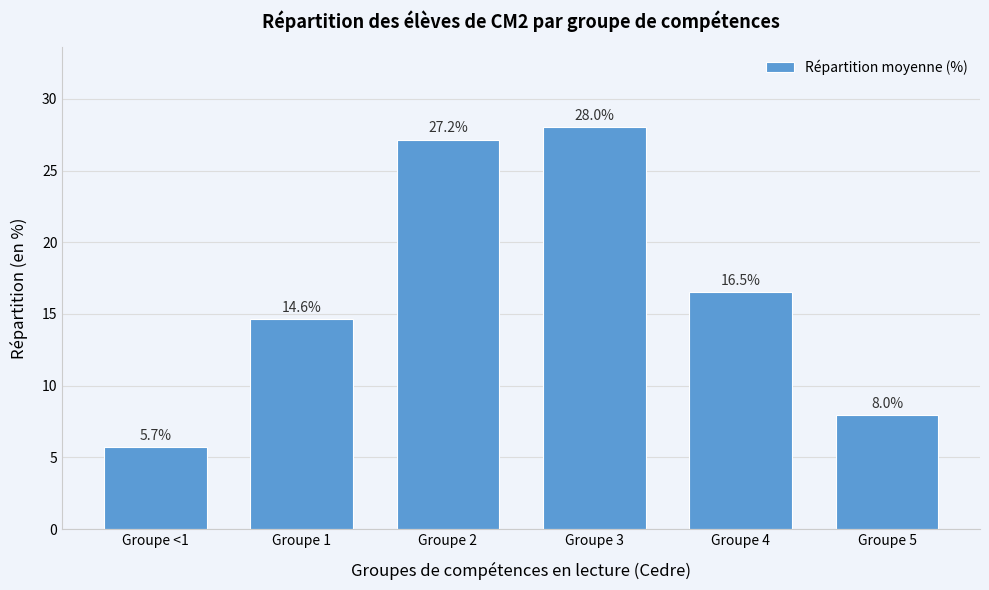

Reading right to left, transcribe all the data shown in this chart.

Groupe 5=8.0	Groupe 4=16.5	Groupe 3=28.0	Groupe 2=27.2	Groupe 1=14.6	Groupe <1=5.7